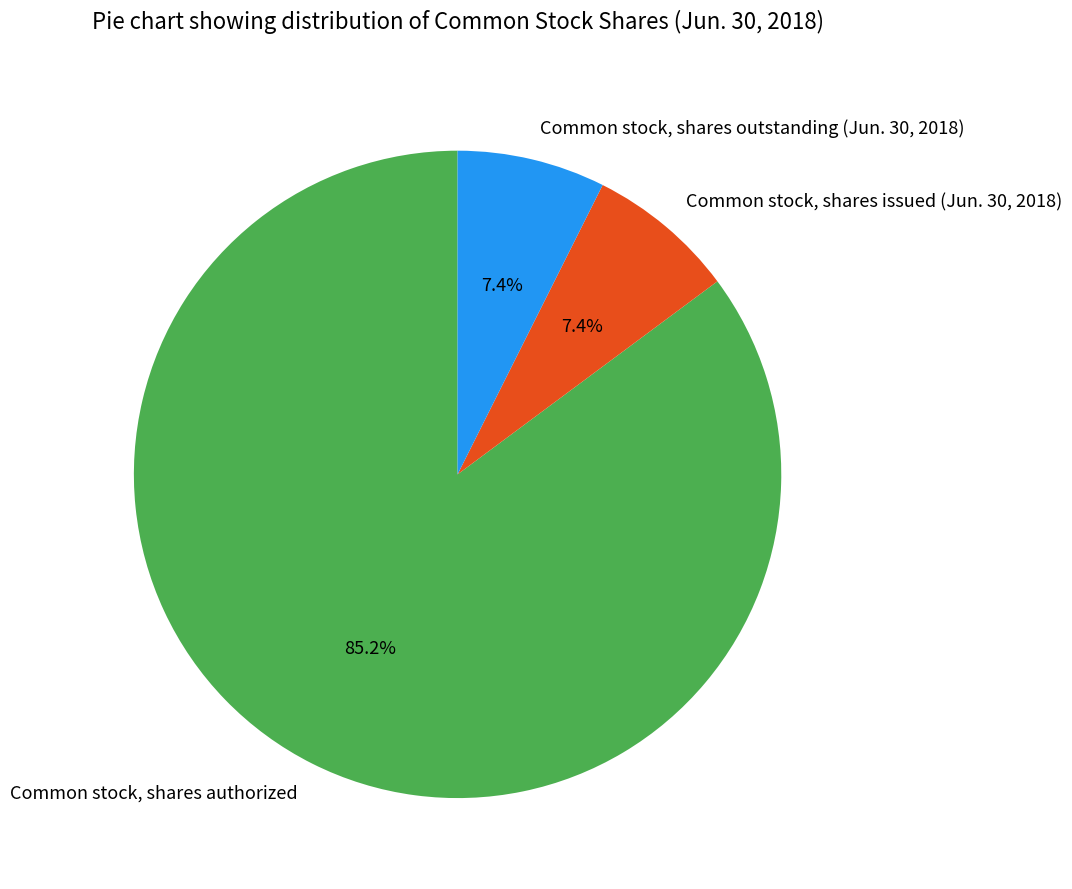

What is the largest slice in the pie chart?

Common stock, shares authorized